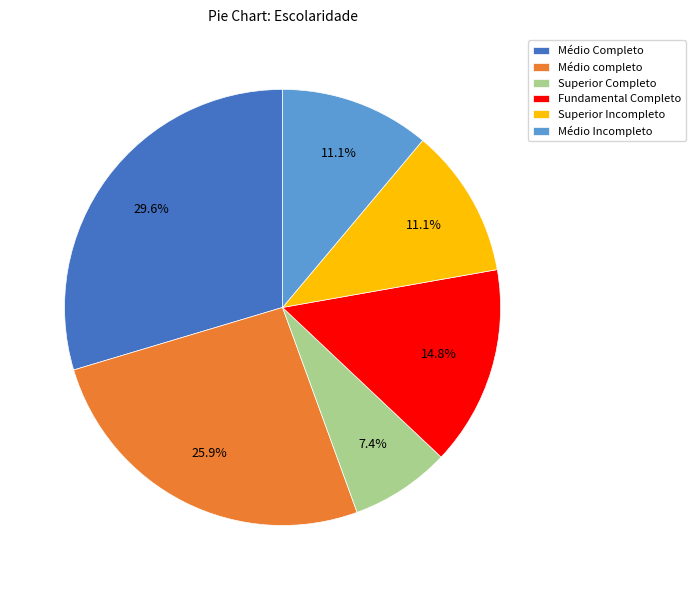

To the nearest percent, what is the difference between the largest and smallest slice percentages?

22%